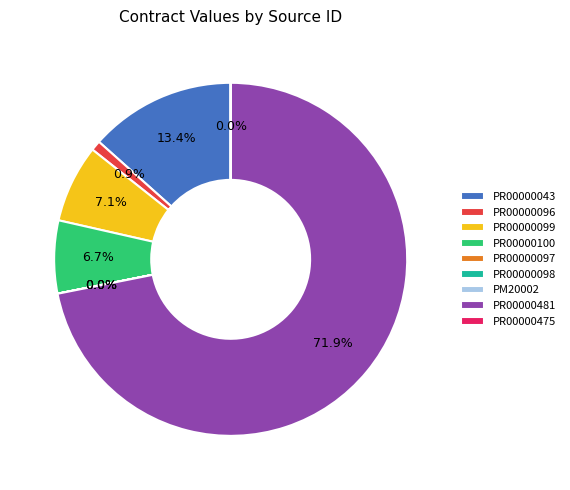

What is the majority slice?

PR00000481